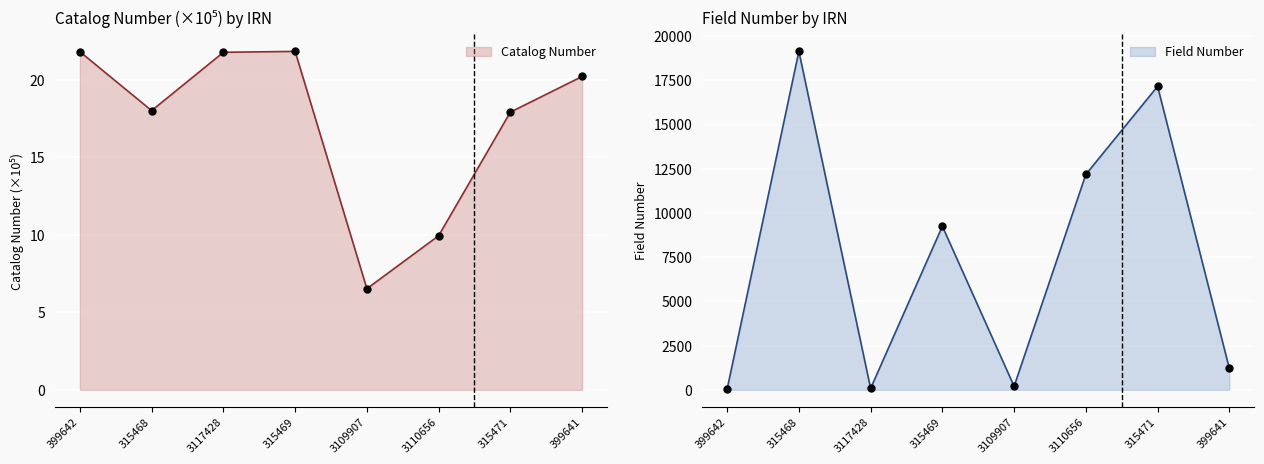

At how many categories does at least one series exceed 9290?

3